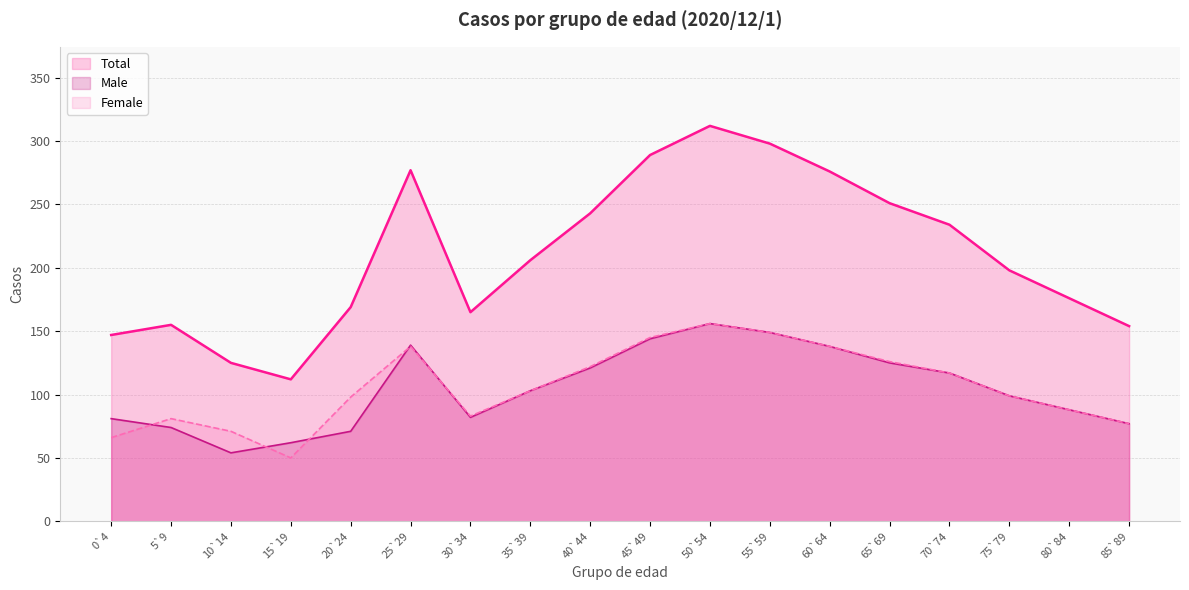

What is the label of the 10th point from the left?

45`49